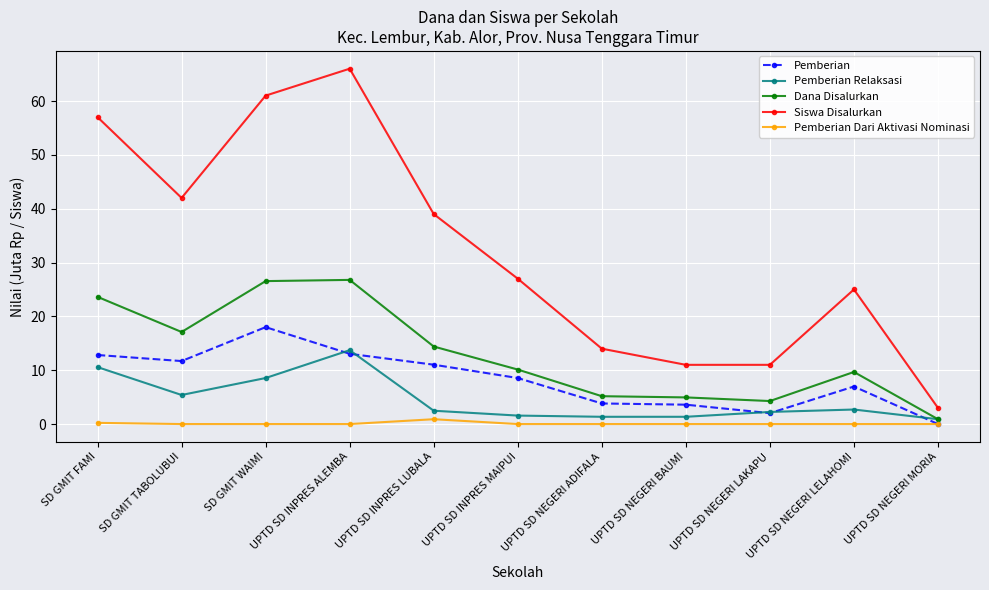

True or false: Pemberian has more than 0 points higher than both neighbors.

True